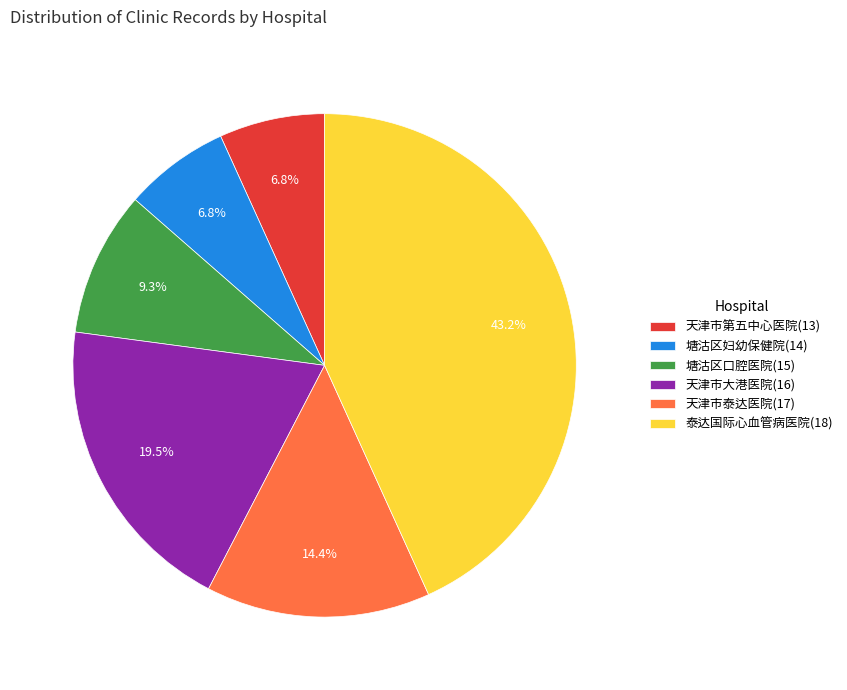

Which has a higher value, 天津市大港医院(16) or 泰达国际心血管病医院(18)?

泰达国际心血管病医院(18)